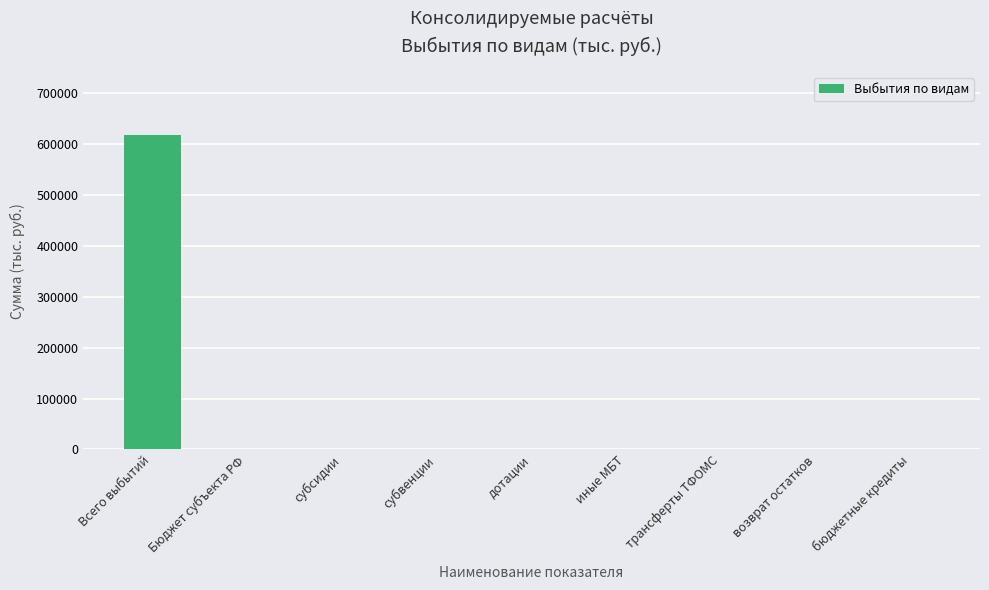

What is the maximum value shown in the chart?

618647.3